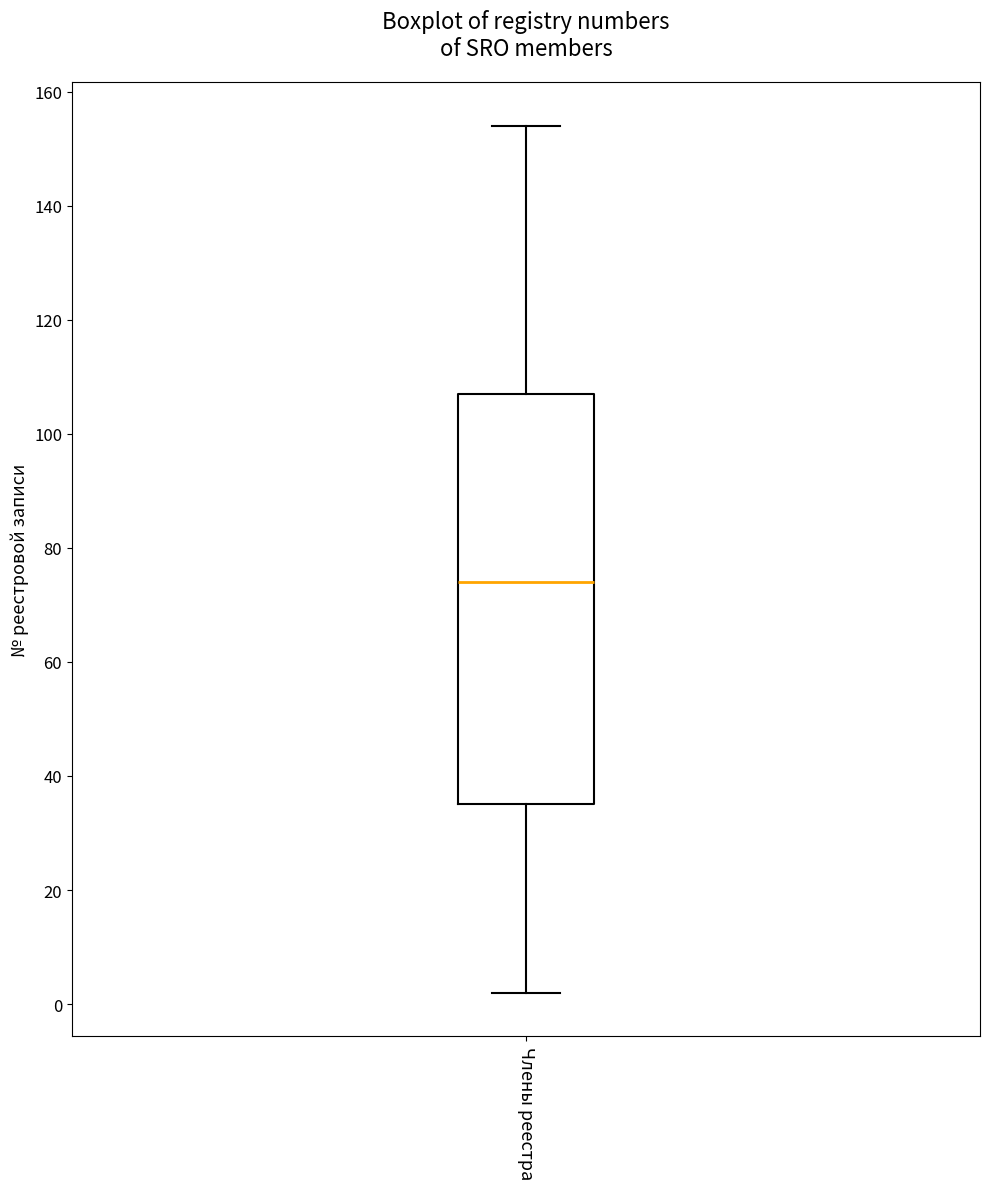

Where is the lower edge of the box for Члены реестра on the y-axis? The values are not printed on the chart, so give them approximately, as read against the axis.

36